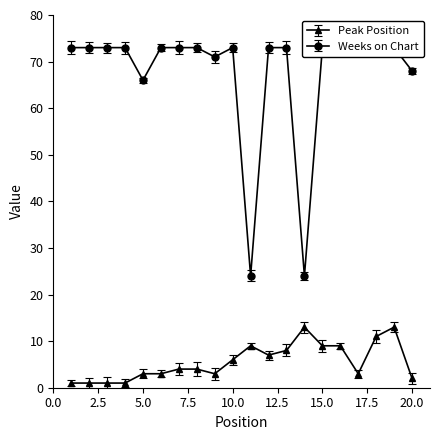

What is the value of the Weeks on Chart point at the 8th from the left?

73